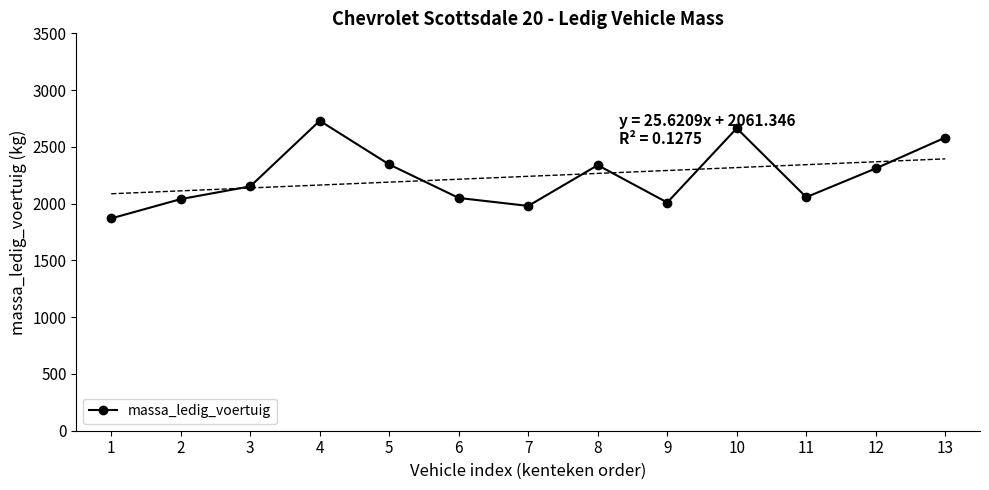

Rank the categories by value from highest to lowest.

4, 10, 13, 5, 8, 12, 3, 11, 6, 2, 9, 7, 1